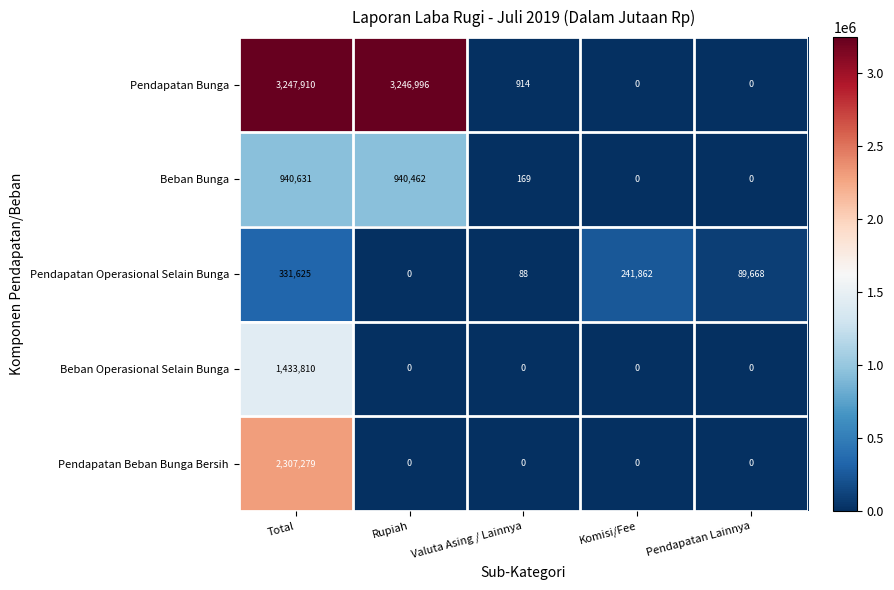

How many data points in Pendapatan Beban Bunga Bersih are above 0?

1